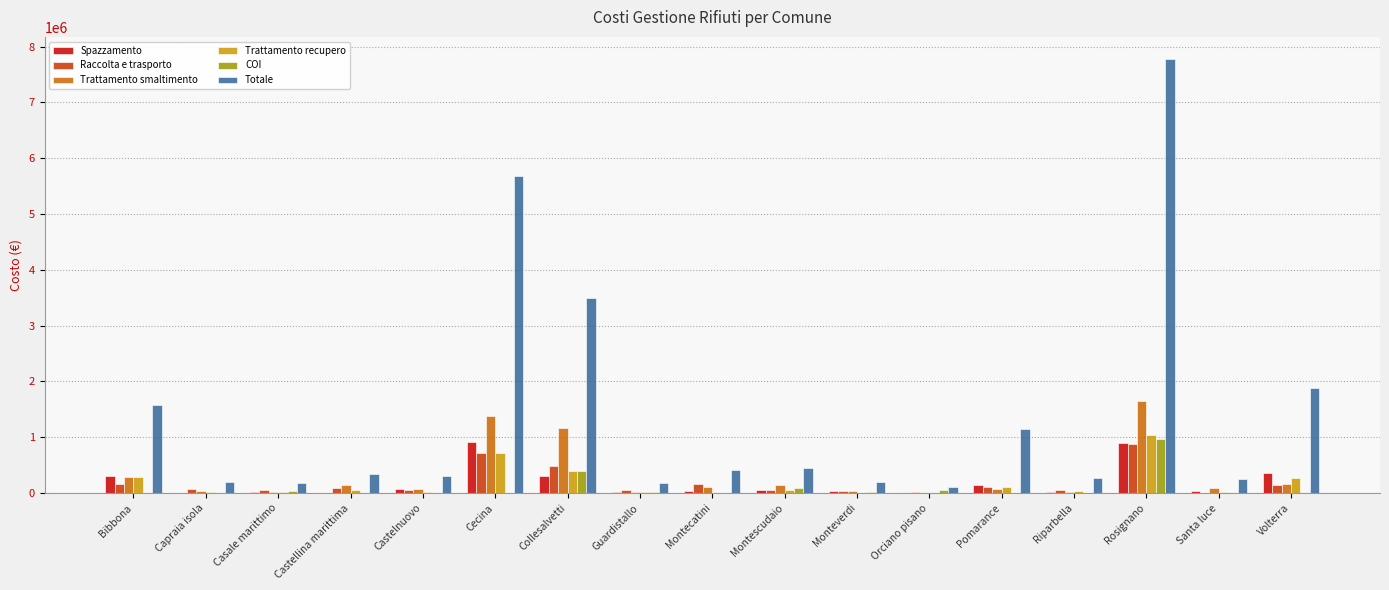

What is the sum of all COI values?

1604653.9